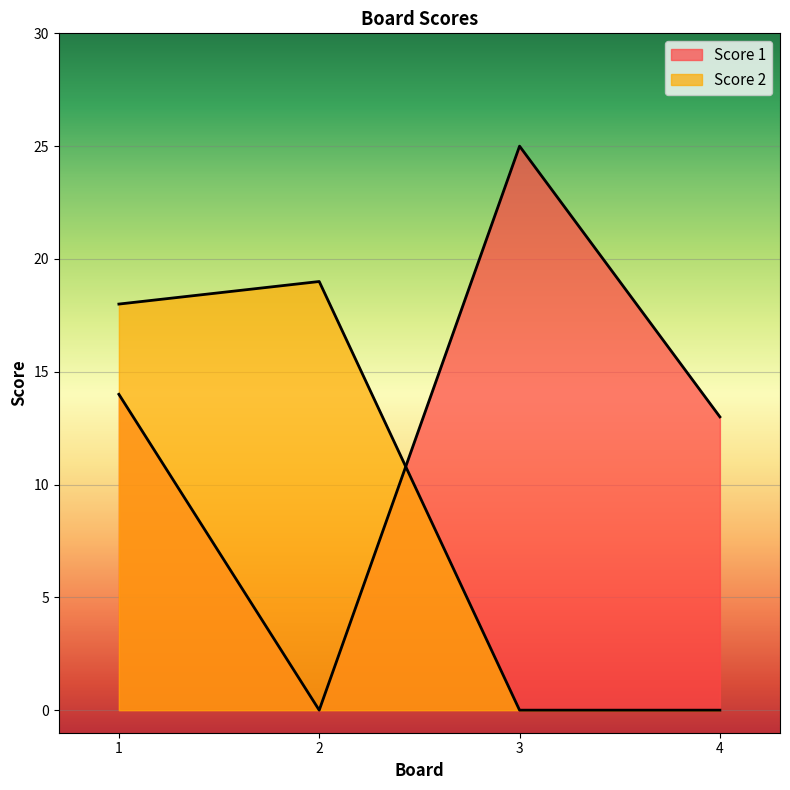

Reading right to left, transcribe all the data shown in this chart.

Score 1: 4=13	3=25	2=0	1=14
Score 2: 4=0	3=0	2=19	1=18